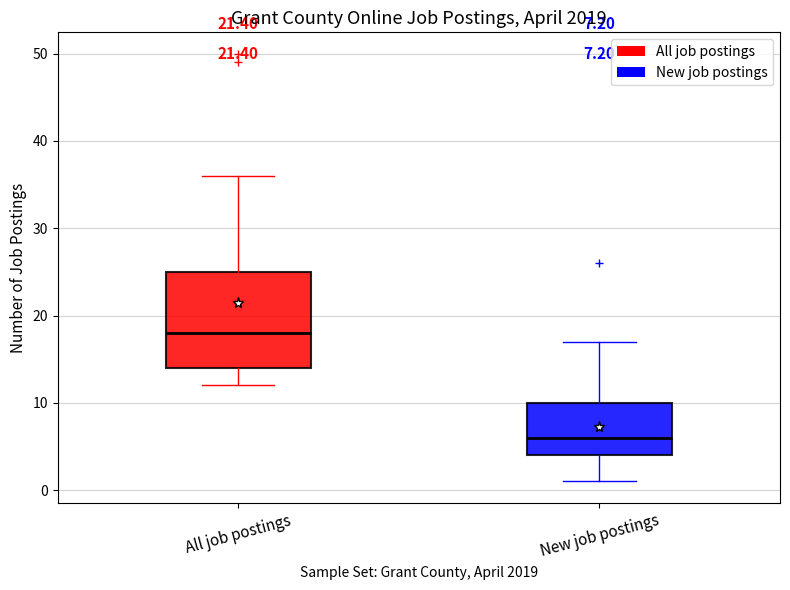

Which box's median line is the highest?

All job postings